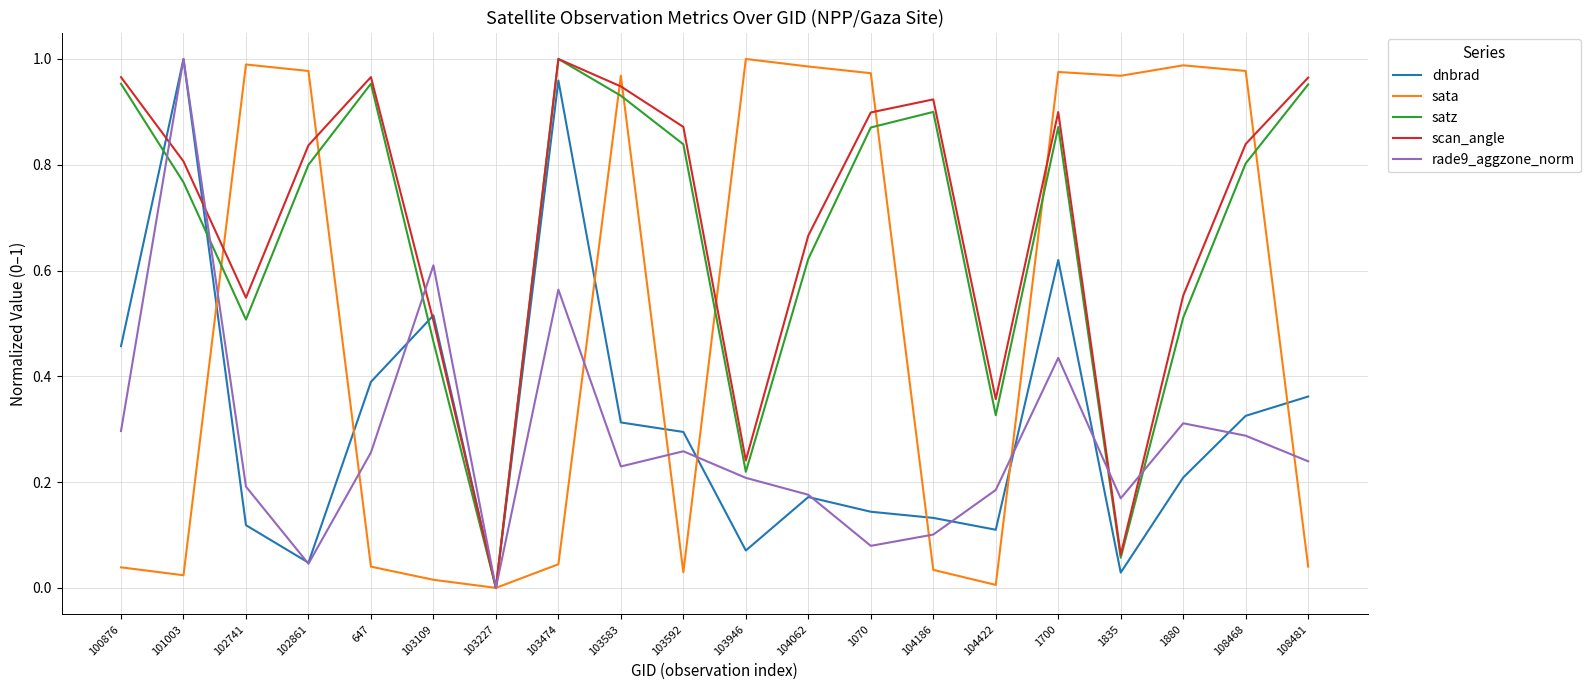

Between which two adjacent categories do satz and rade9_aggzone_norm first intersect?

100876 and 101003